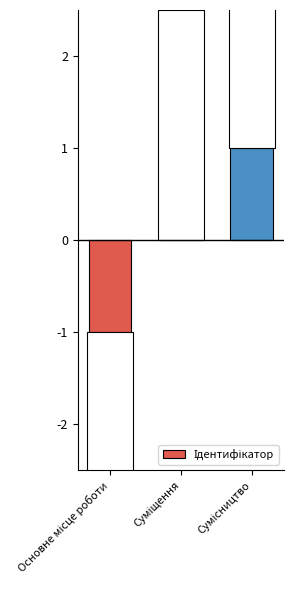

Is it true that the value at Суміщення is -1?

False